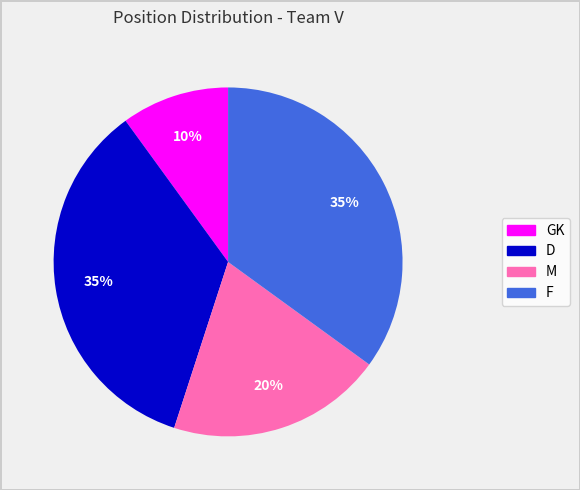

Does any single category account for the majority?

No